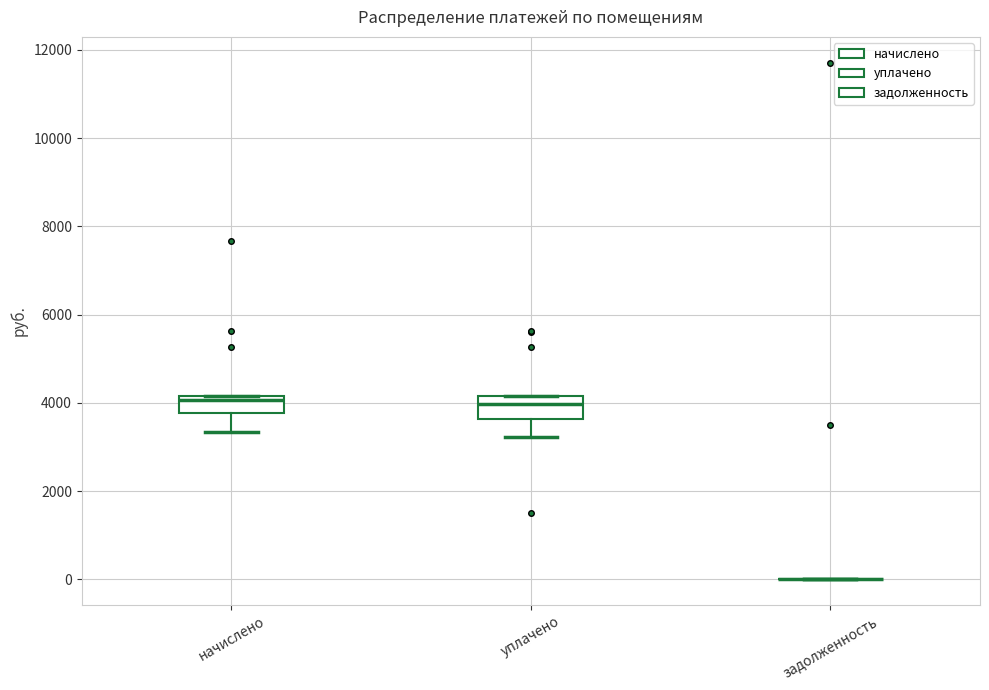

Where is the upper edge of the box for начислено on the y-axis? The values are not printed on the chart, so give them approximately, as read against the axis.

4200